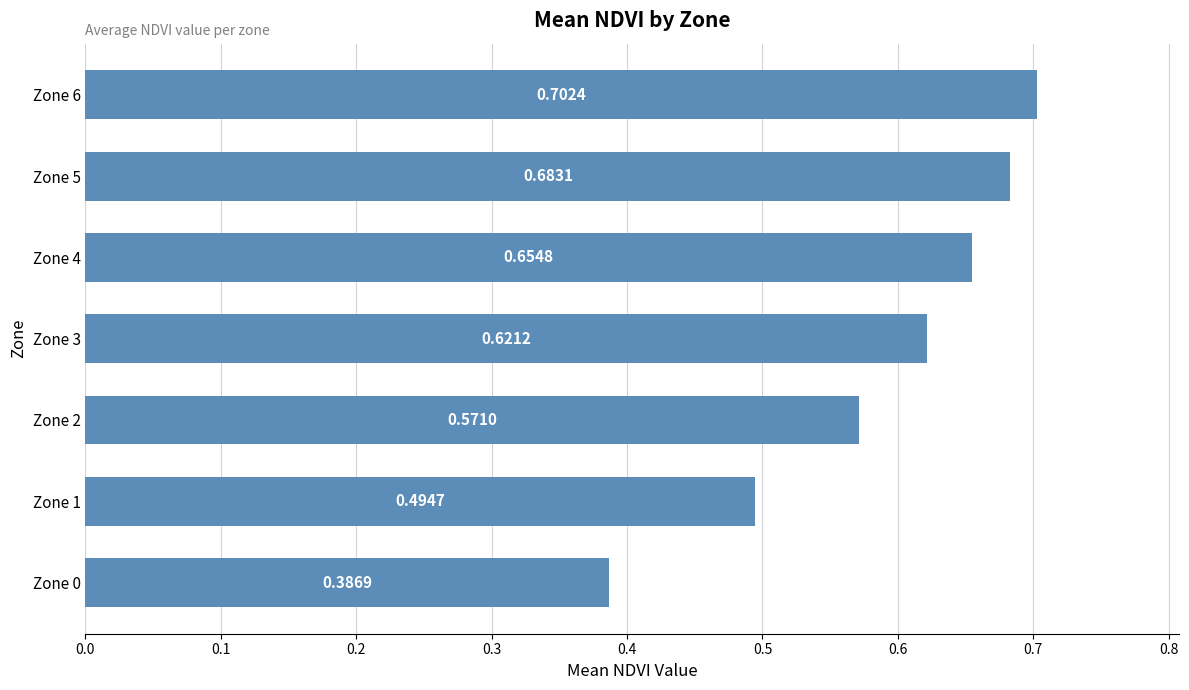

How many bars are there in total?

7